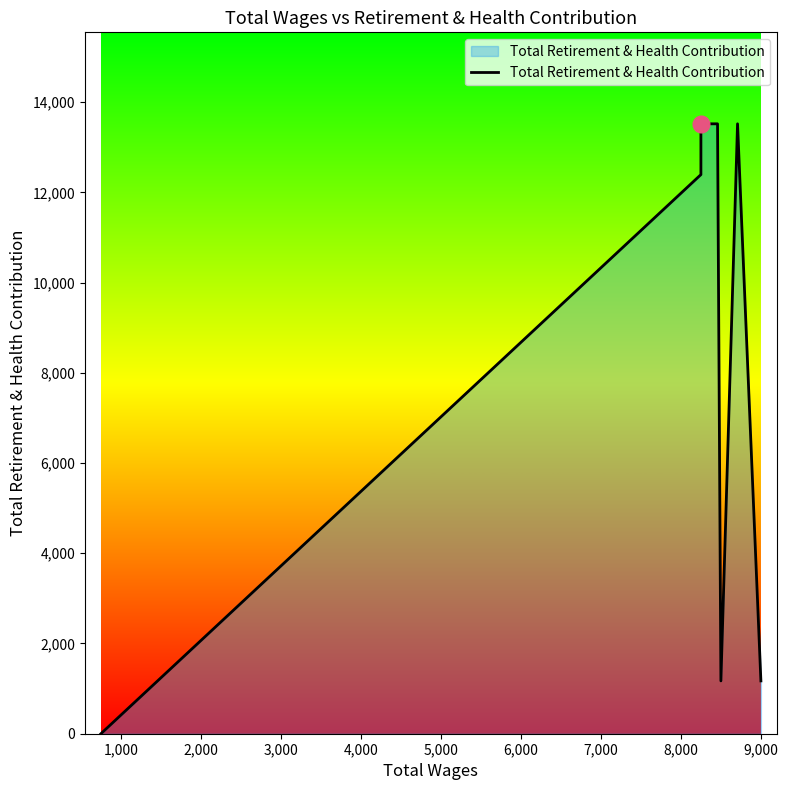

What is the difference between the second highest and second lowest values?

12348